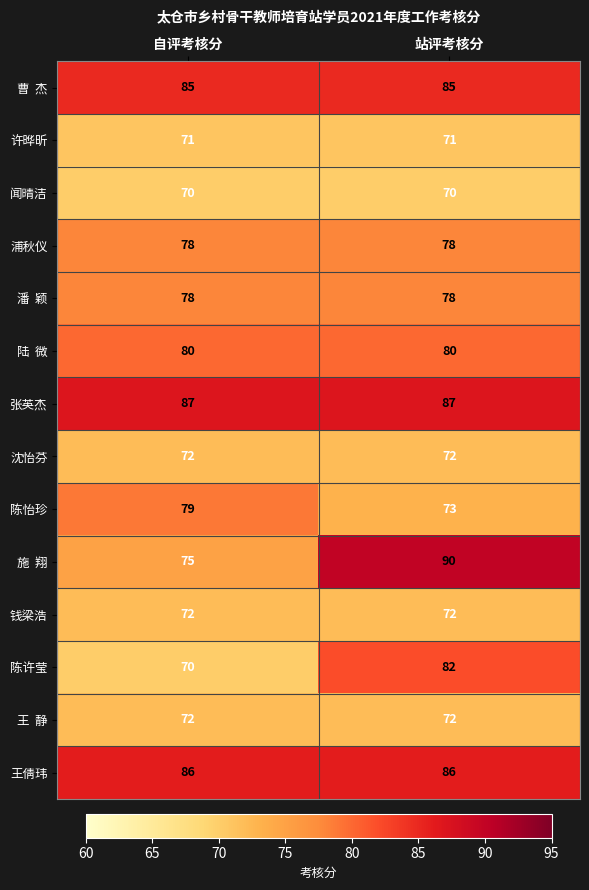

At how many categories does at least one series exceed 85?

2